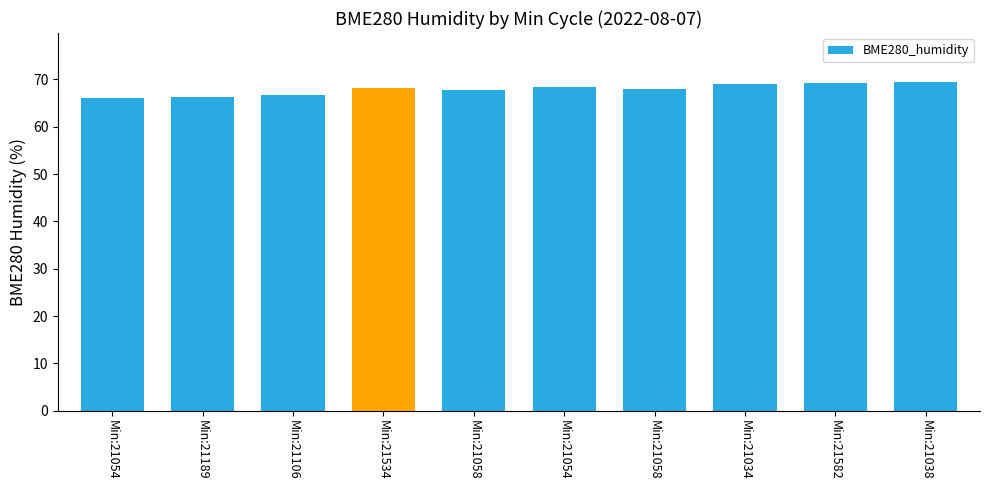

Count the number of categories in the chart.

10